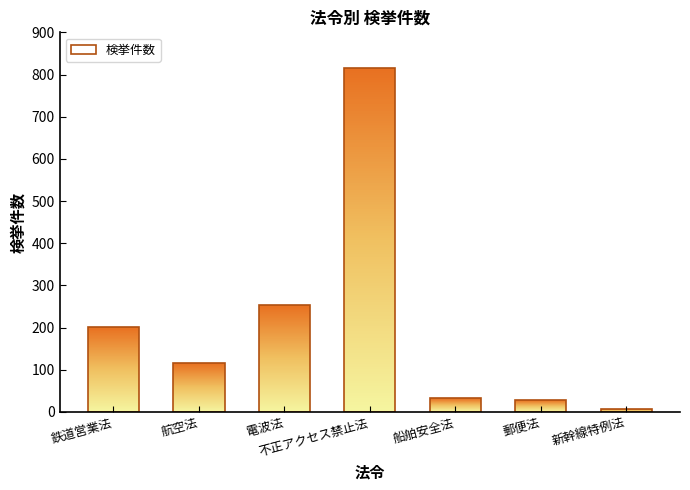

What is the change in value from 船舶安全法 to 新幹線特例法?

-25